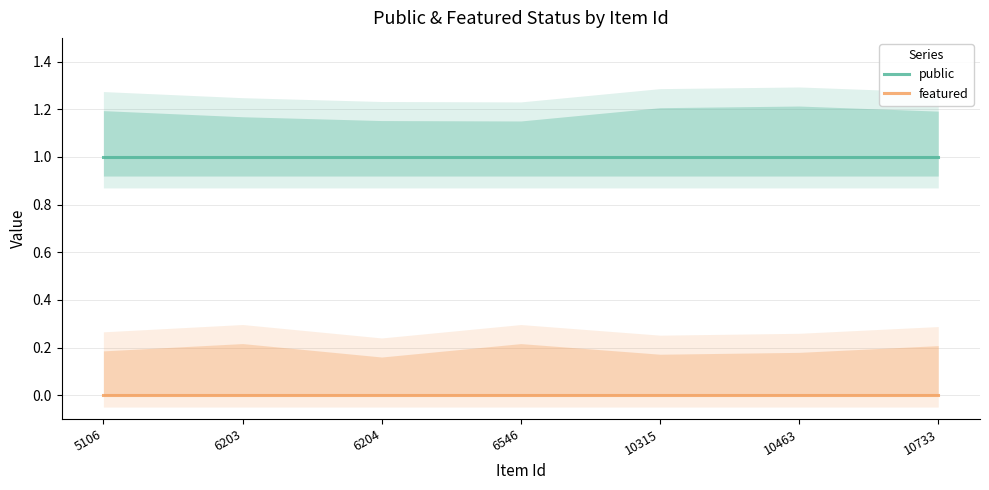

What is the value of the public point at the 4th from the left?

1